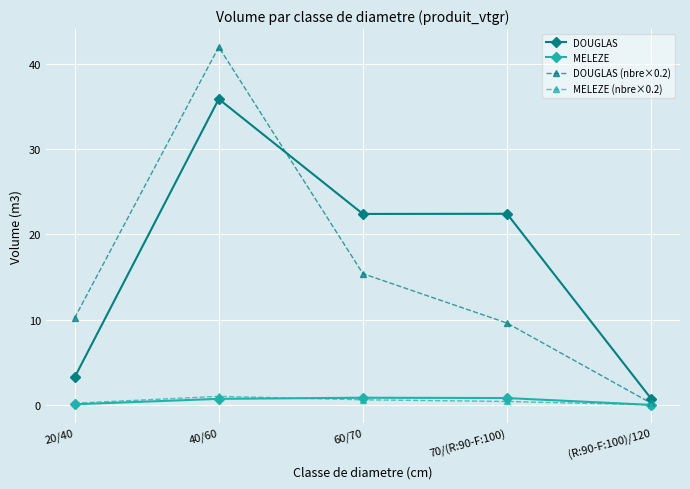

What is the value of the MELEZE point at the 2nd from the left?

0.7